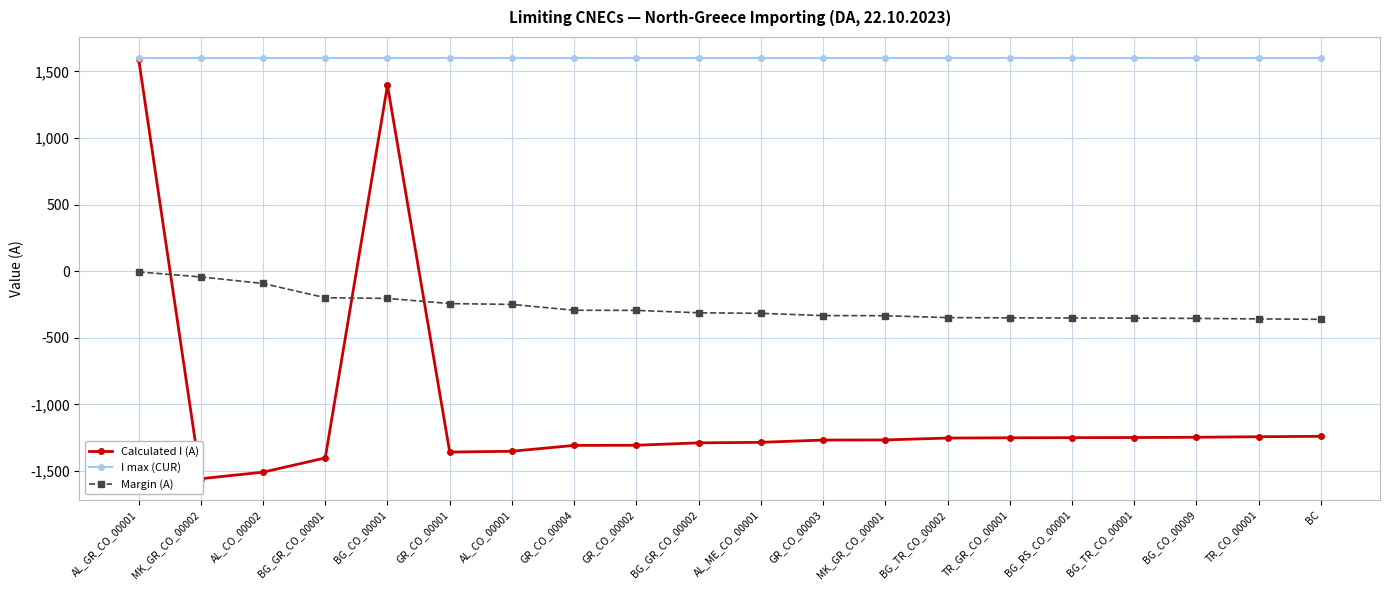

List the labels in order of I max (CUR) value, smallest first.

AL_GR_CO_00001, MK_GR_CO_00002, AL_CO_00002, BG_GR_CO_00001, BG_CO_00001, GR_CO_00001, AL_CO_00001, GR_CO_00004, GR_CO_00002, BG_GR_CO_00002, AL_ME_CO_00001, GR_CO_00003, MK_GR_CO_00001, BG_TR_CO_00002, TR_GR_CO_00001, BG_RS_CO_00001, BG_TR_CO_00001, BG_CO_00009, TR_CO_00001, BC